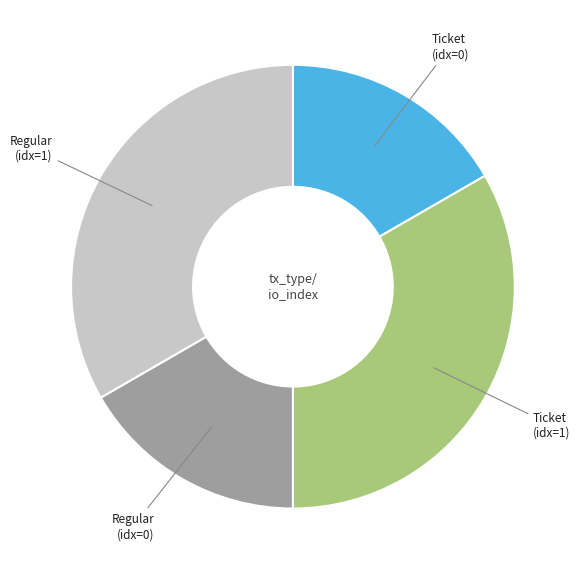

Approximately how many times larger is the value at Regular (idx=0) compared to Ticket (idx=0)?

1.0